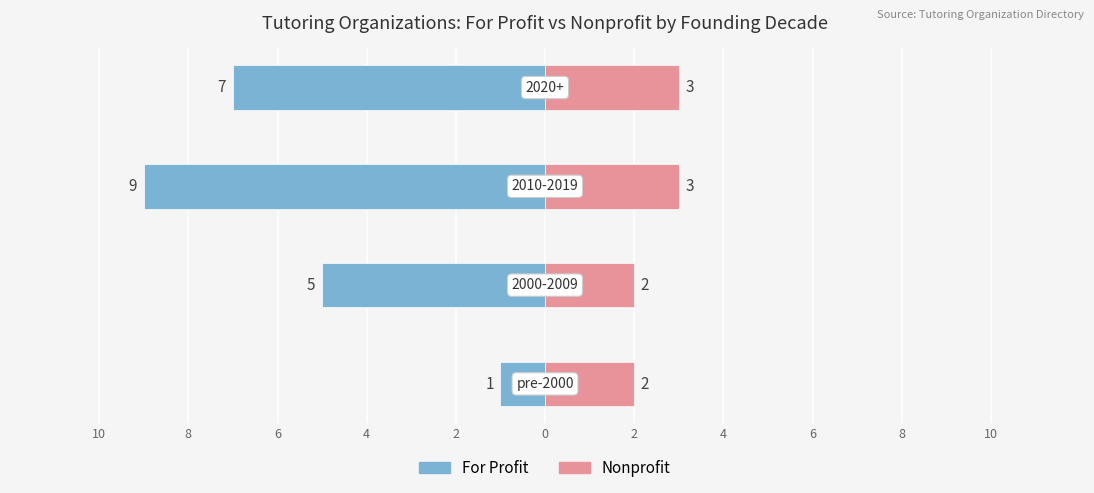

What is the value of the Nonprofit bar at the 2nd from the left?

2